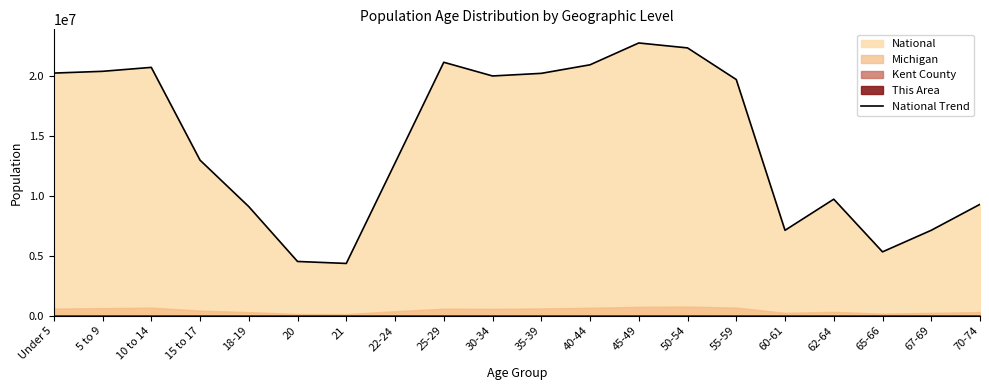

Does the chart display data point markers on the line(s)?

No